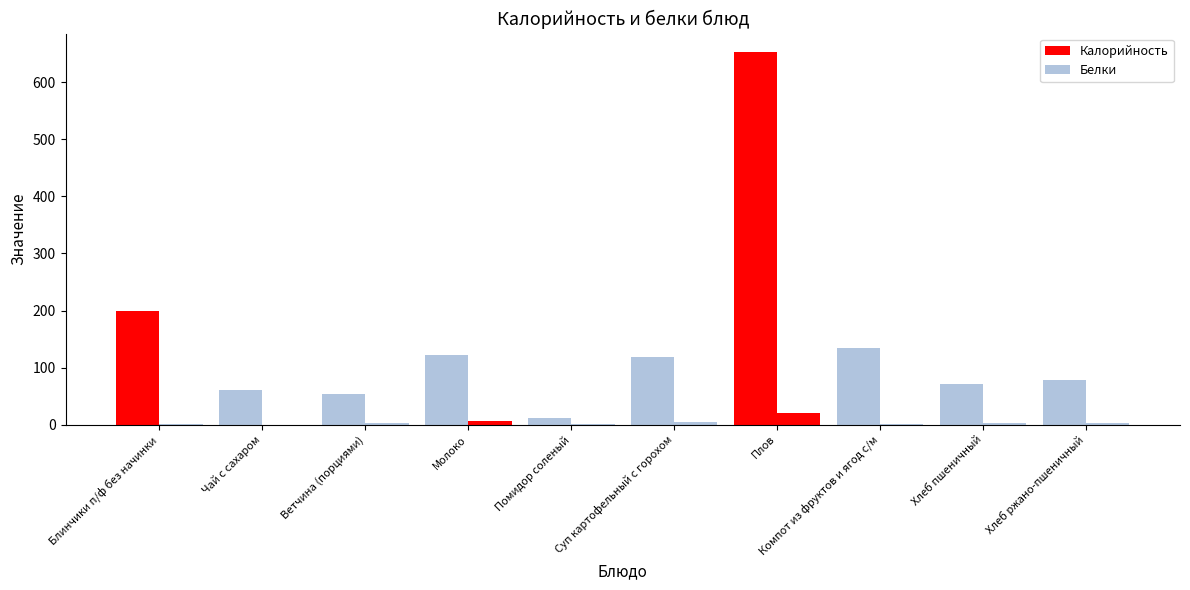

What is the difference between the second highest and second lowest values in the Калорийность series?

146.0